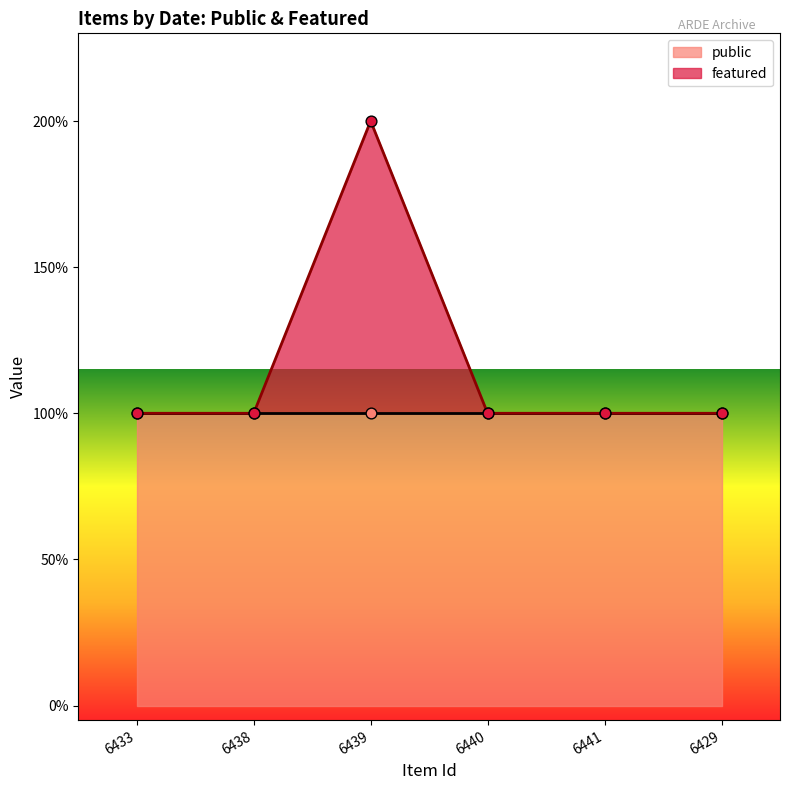

Which has a higher value, 6441 or 6433?

6441